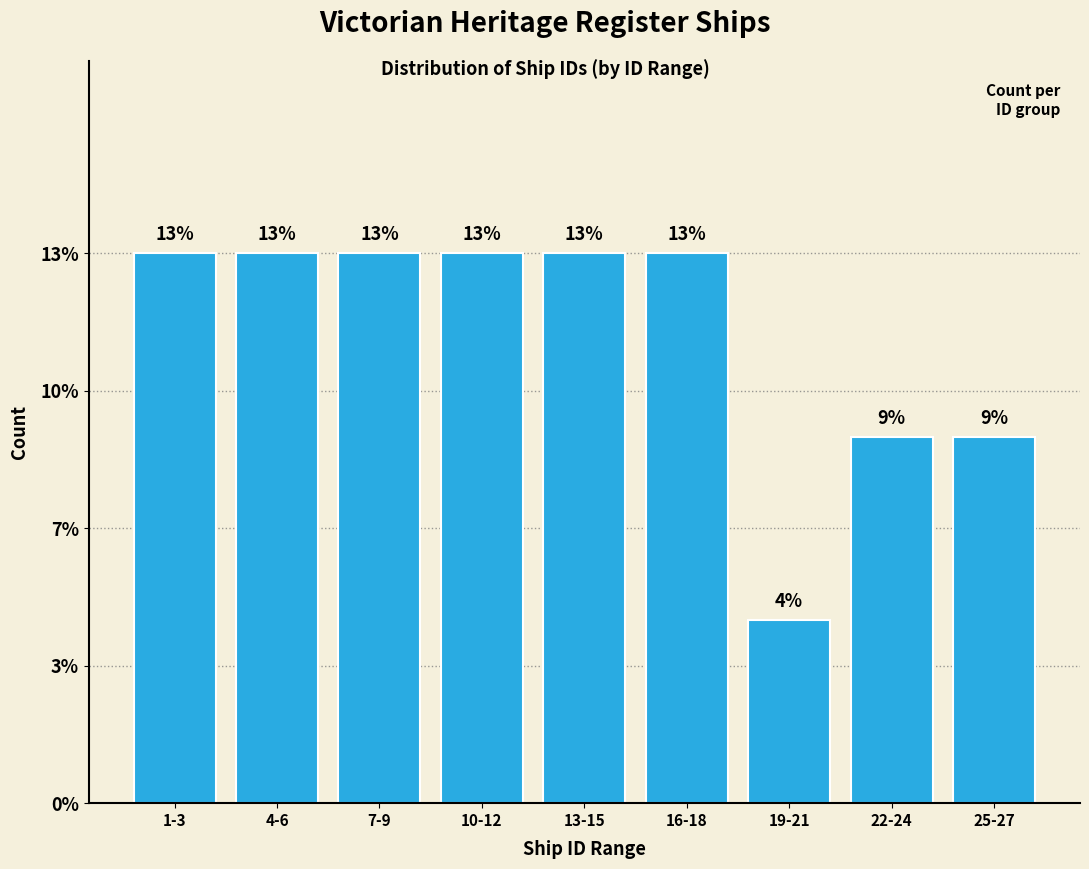

Does the chart contain any negative values?

No